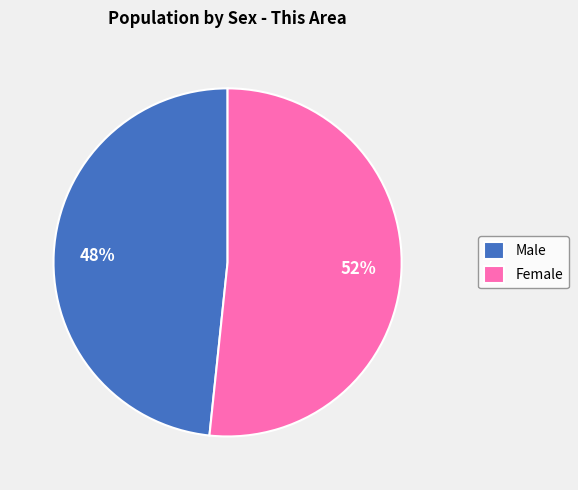

Approximately how many times larger is the value at Male compared to Female?

0.9